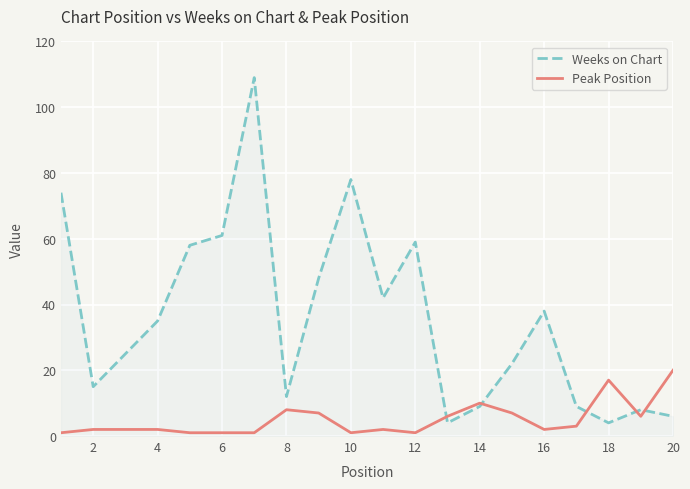

Which series has the largest total across all categories?

Weeks on Chart